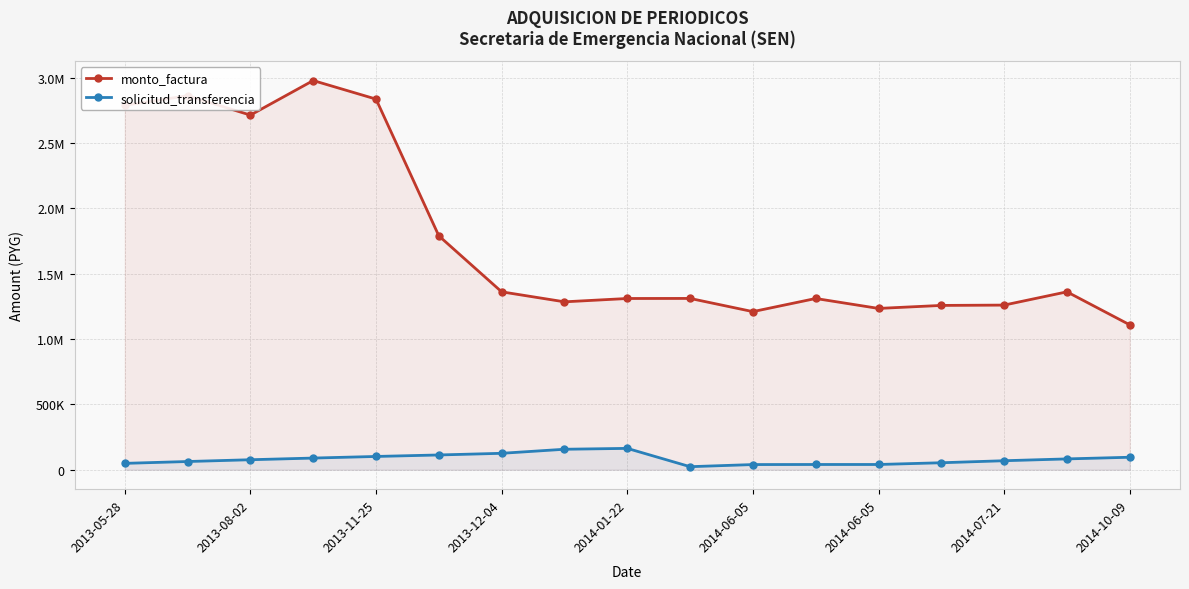

Does the chart have visible grid lines?

Yes